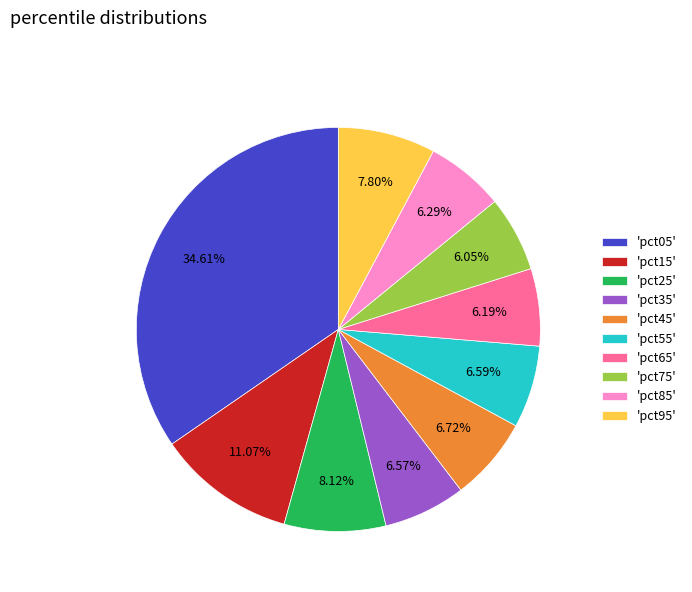

Between 'pct55' and 'pct25', which is larger?

'pct25'